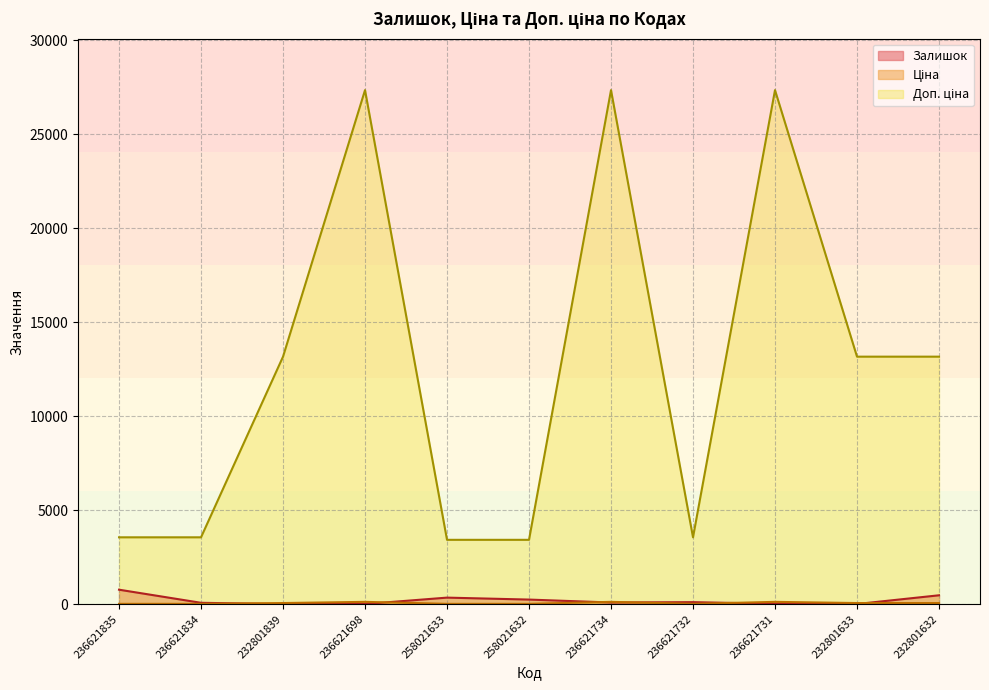

Rank the categories by Ціна value from lowest to highest.

258021633, 258021632, 236621835, 236621834, 236621732, 232801839, 232801633, 232801632, 236621698, 236621734, 236621731